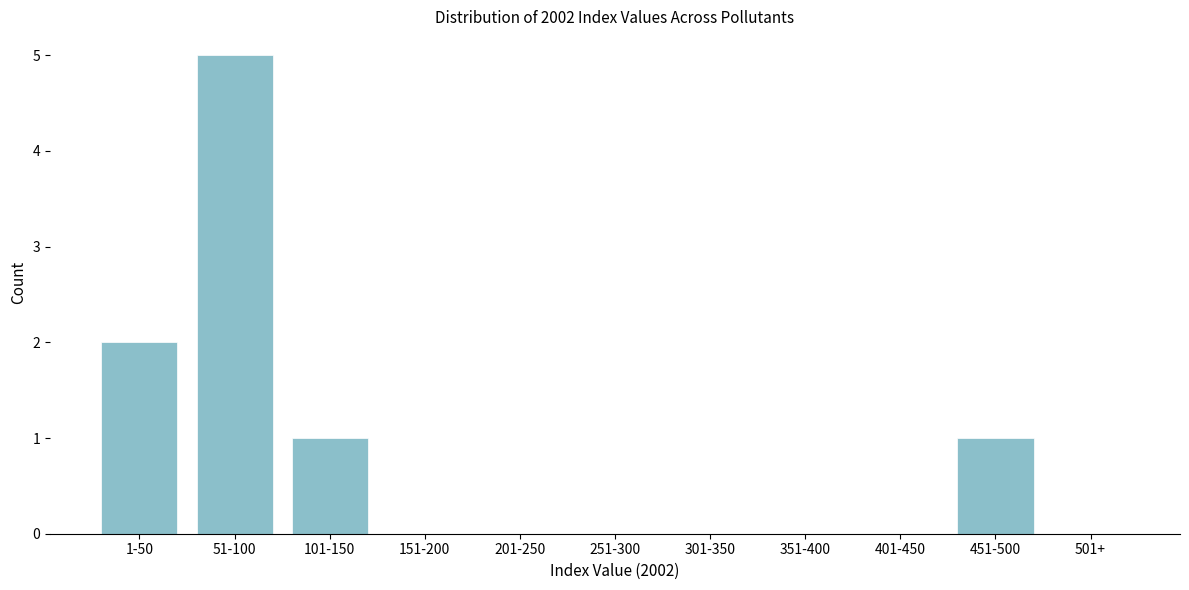

Reading right to left, transcribe all the data shown in this chart.

501+=0	451-500=1	401-450=0	351-400=0	301-350=0	251-300=0	201-250=0	151-200=0	101-150=1	51-100=5	1-50=2